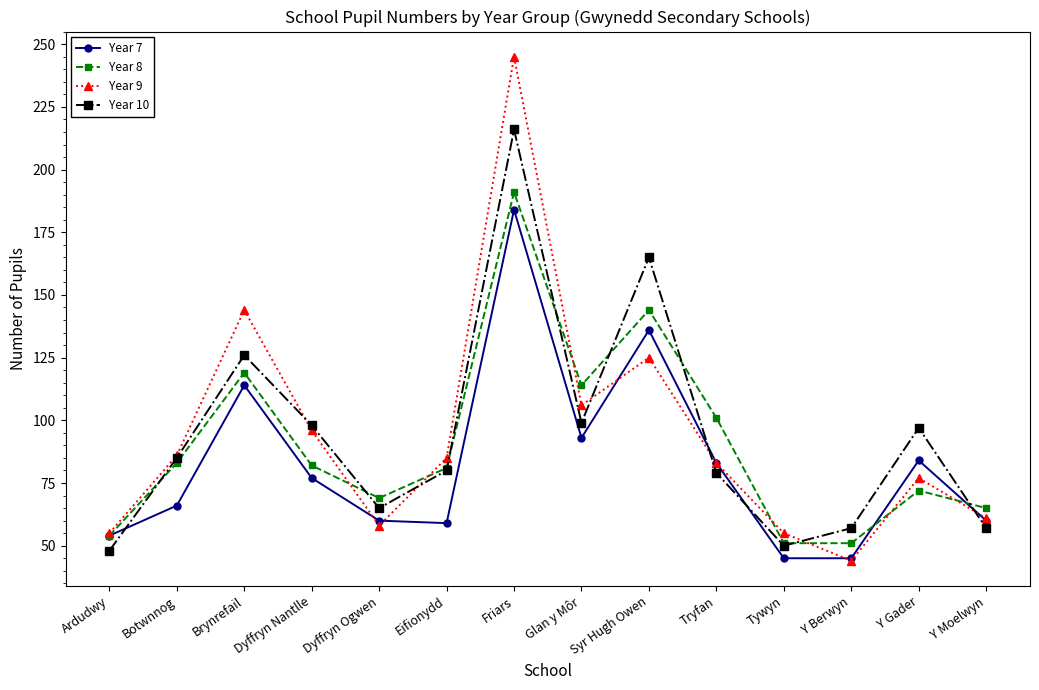

What is the spread (max minus min) of values at Friars?

61